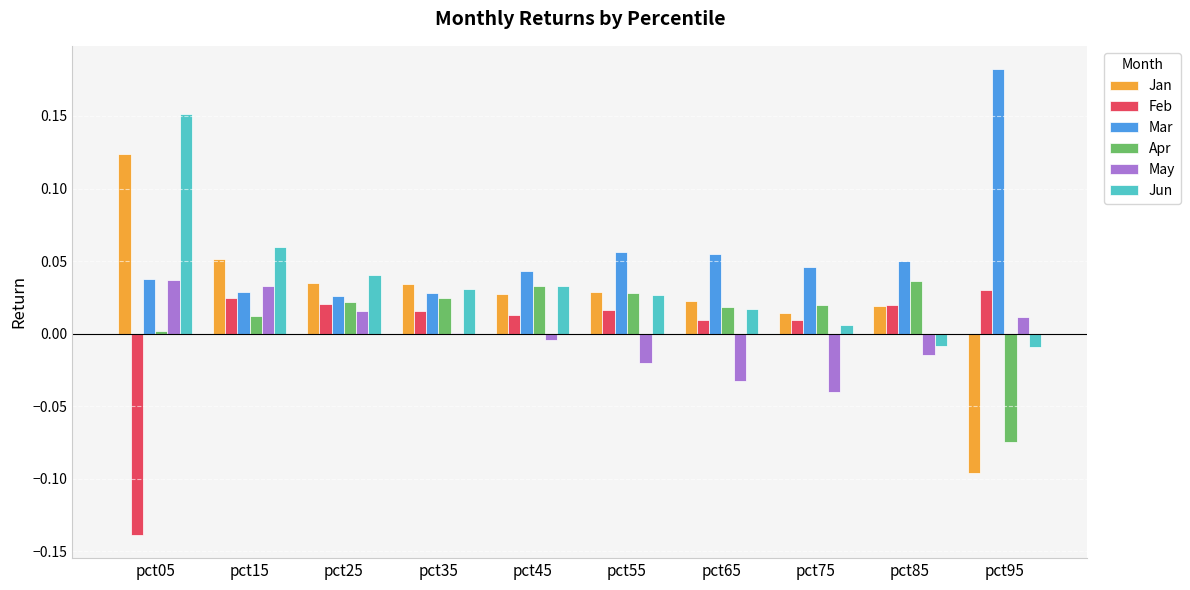

Which category has the highest value in the Mar series?

pct95